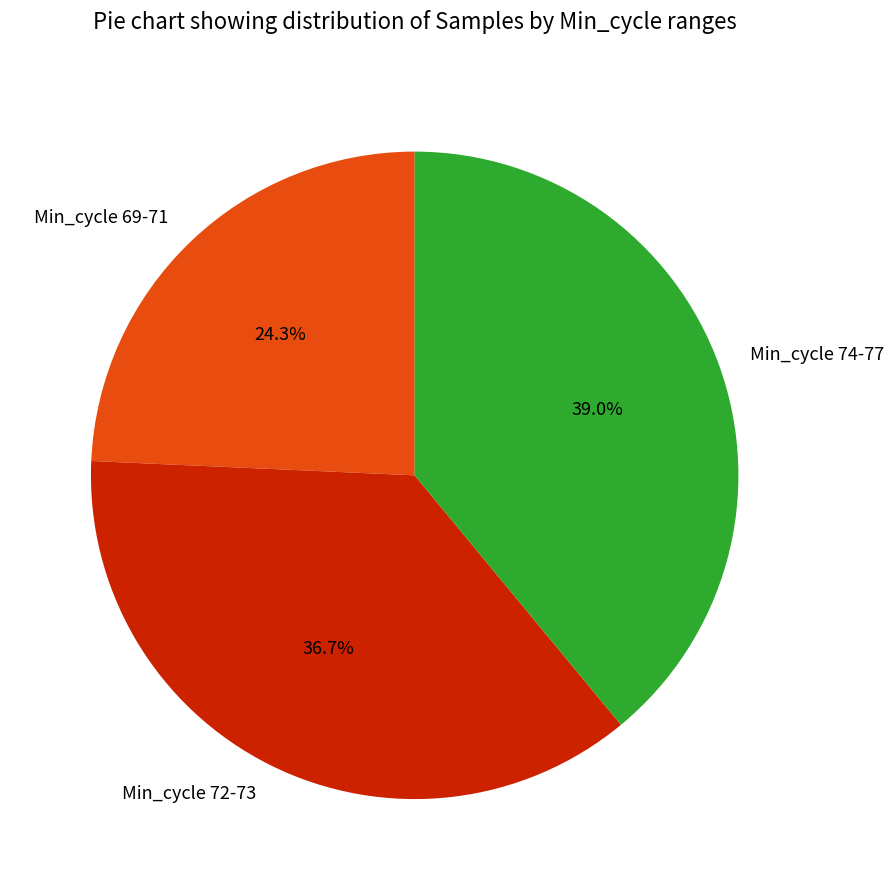

Count the number of slices in the pie.

3